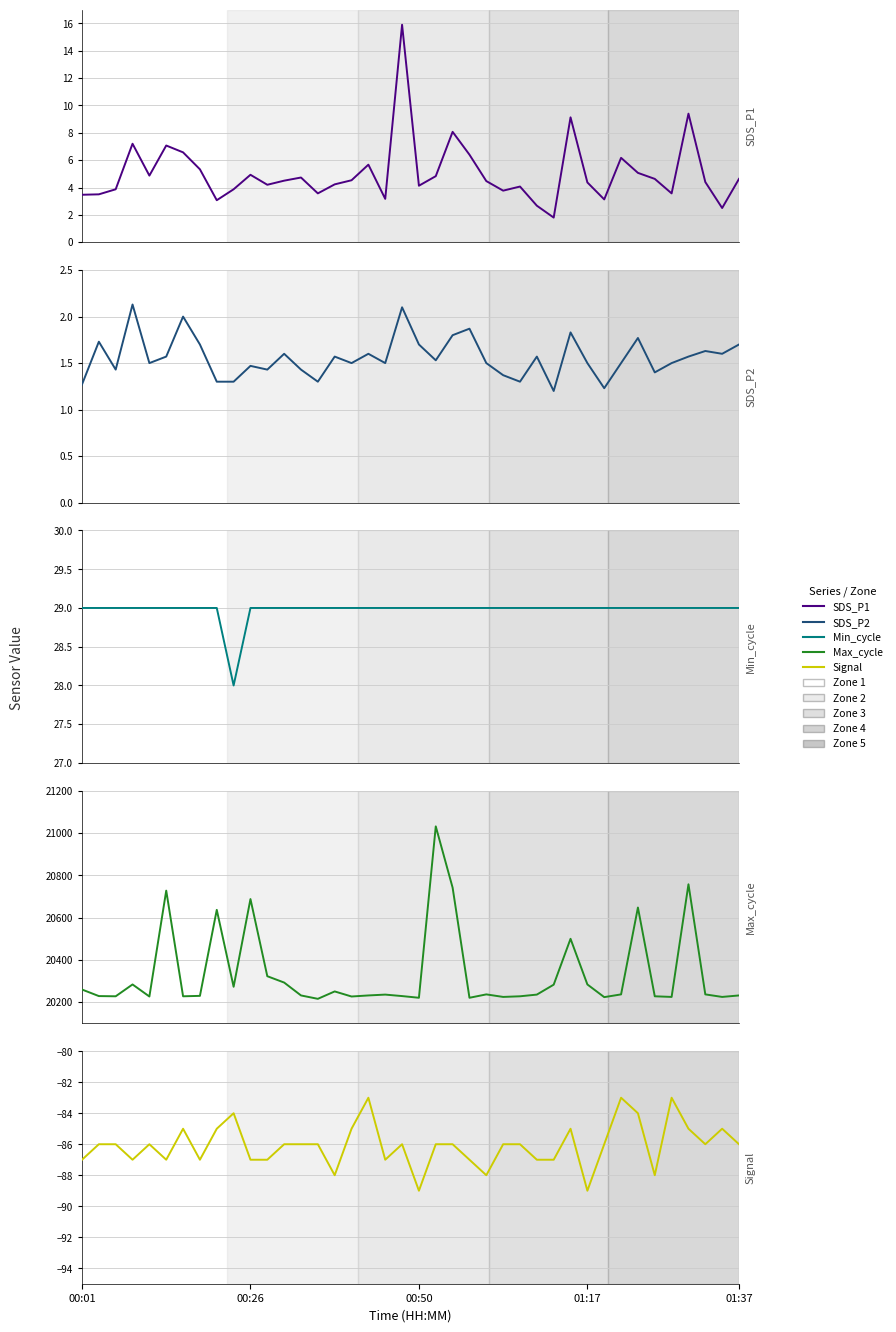

True or false: SDS_P2 and Min_cycle cross at least once.

False